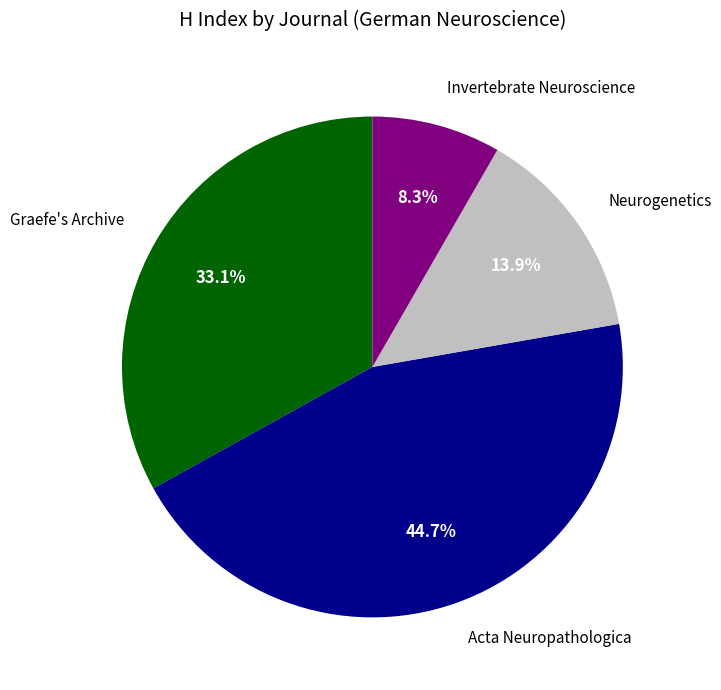

Which category has the biggest portion of the pie?

Acta Neuropathologica